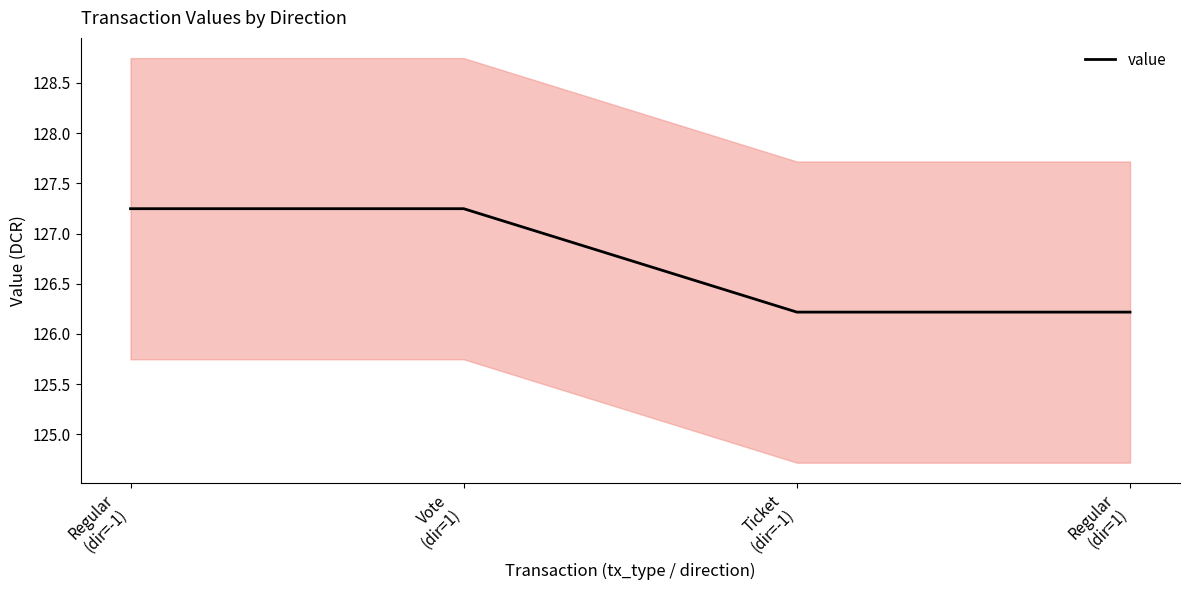

What is the change in value from Vote
(dir=1) to Regular
(dir=1)?

-1.0